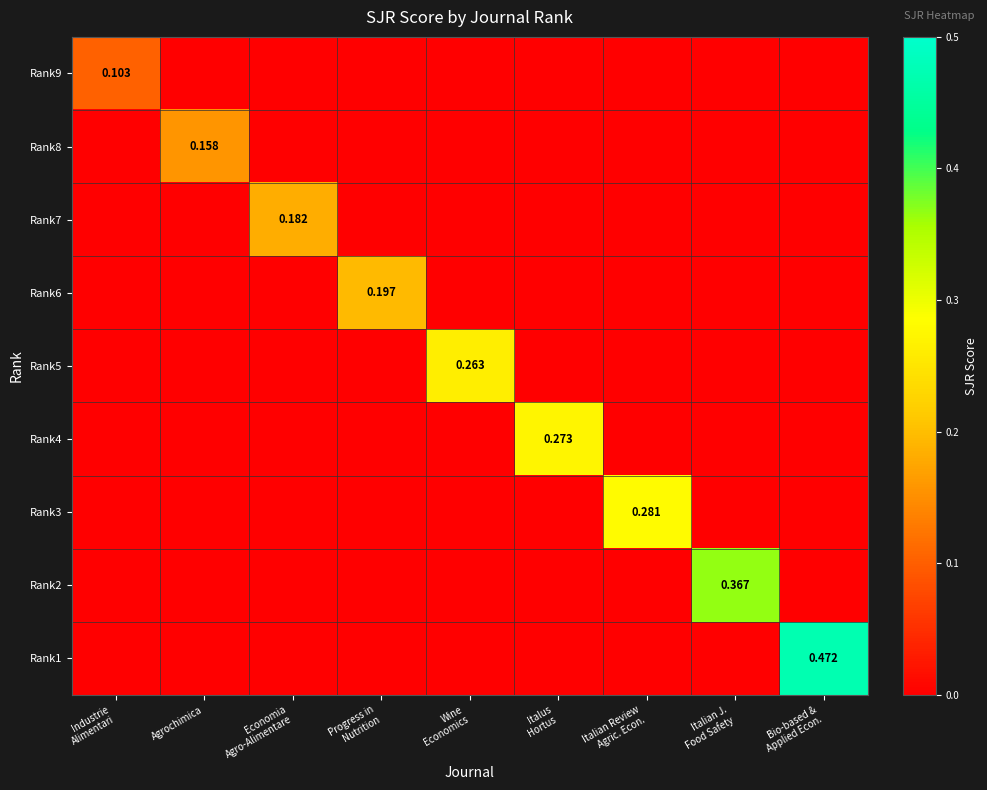

The value of Rank9 at Italian J. Food Safety is -0.1. True or false?

False